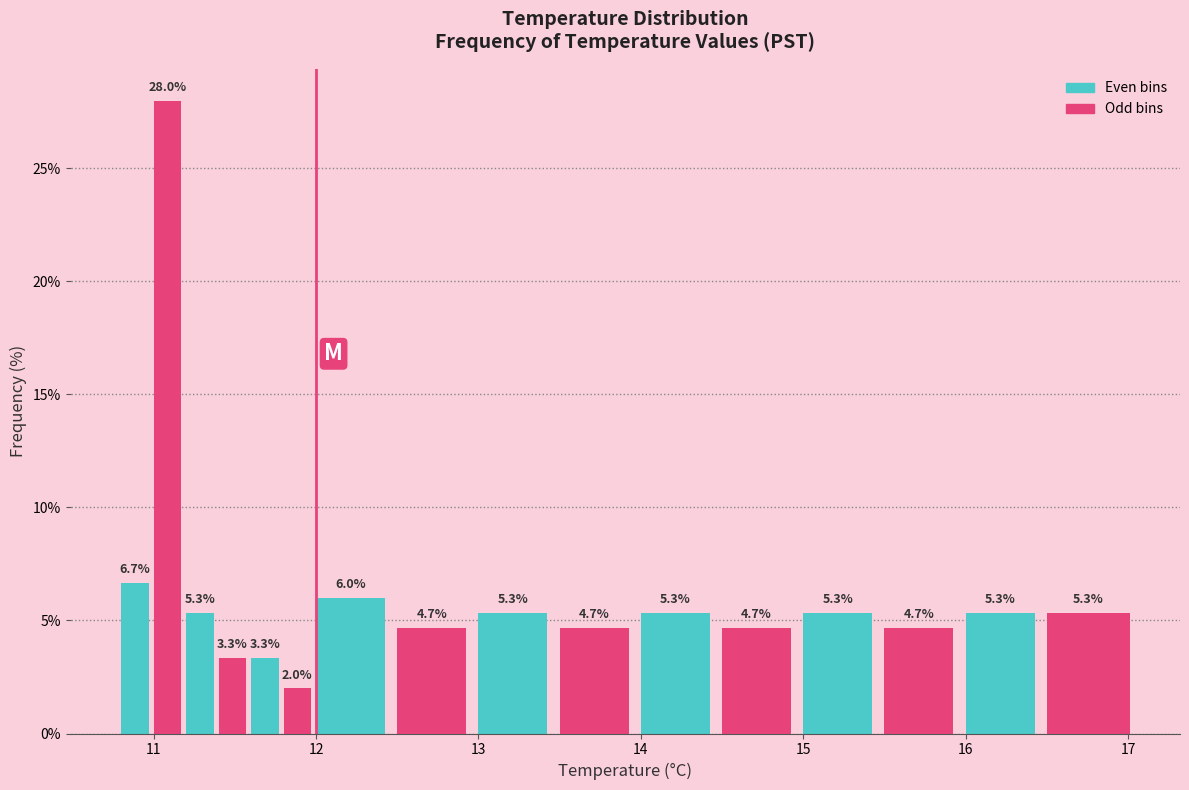

Read against the x-axis, roughly where is the centre of the tallest bar?

11.1